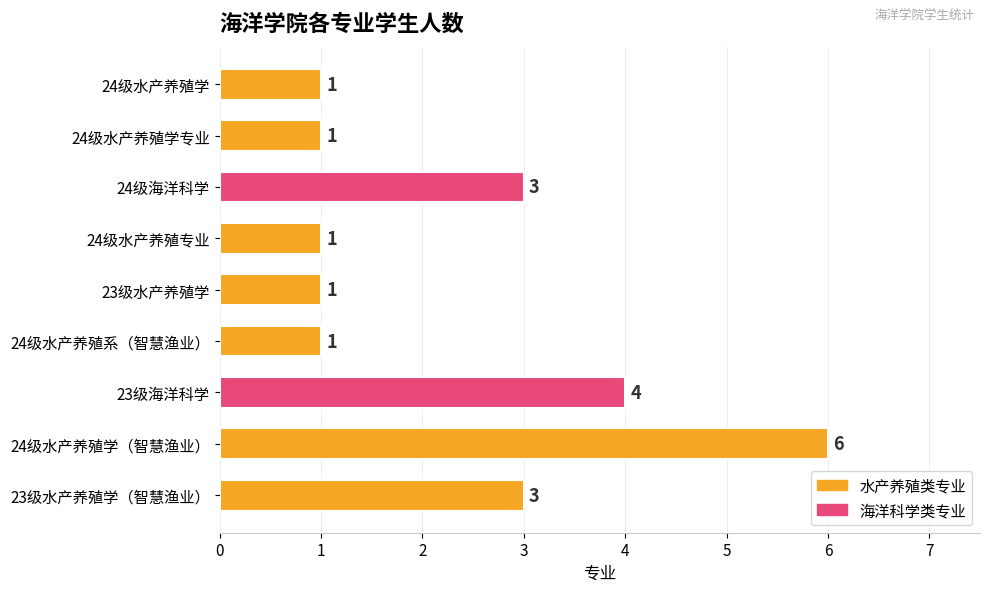

Which category has the highest value across all series?

24级水产养殖学（智慧渔业）